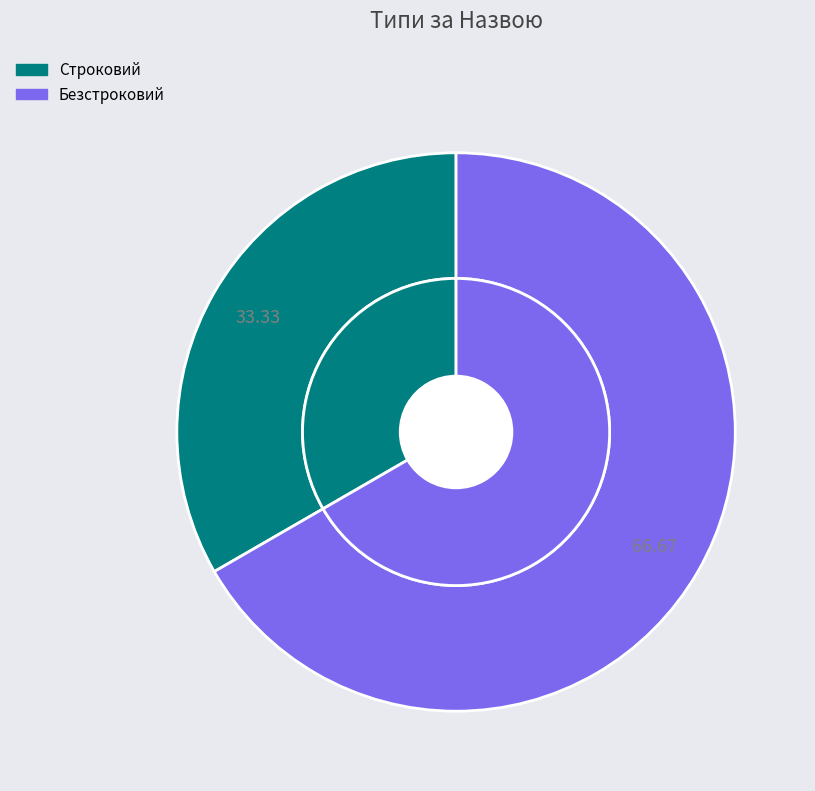

How much of the chart is everything except Строковий?

66.7%